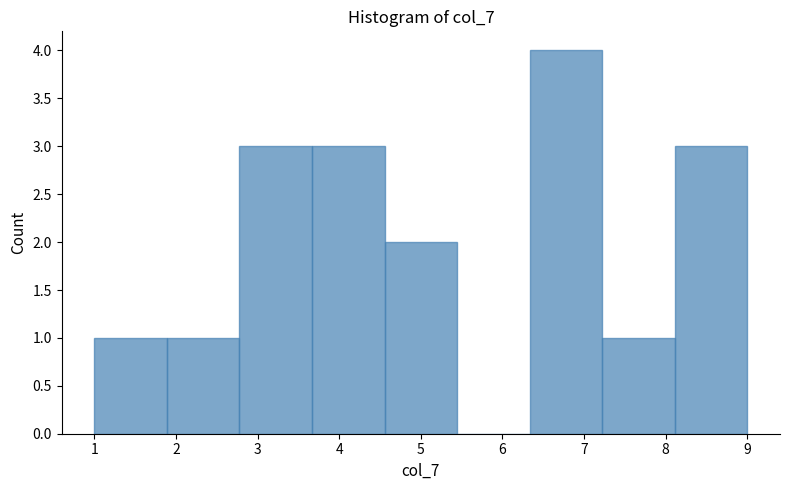

Which range on the x-axis has the tallest bar?

6.3 to 7.2